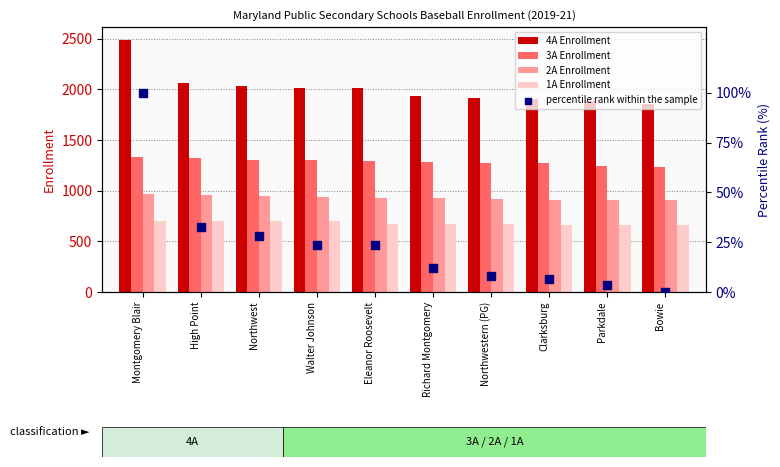

Which series contains the lowest Y value?

percentile rank within the sample